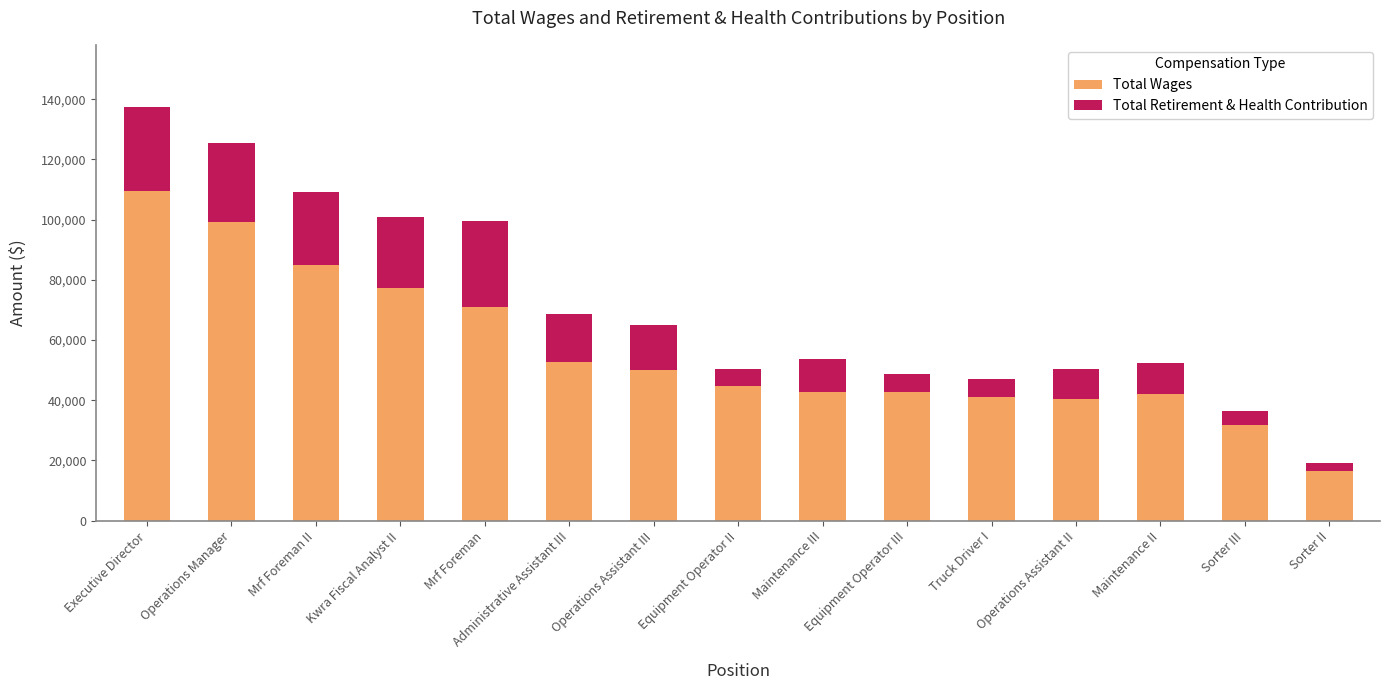

What is the minimum value for Total Wages?

16654